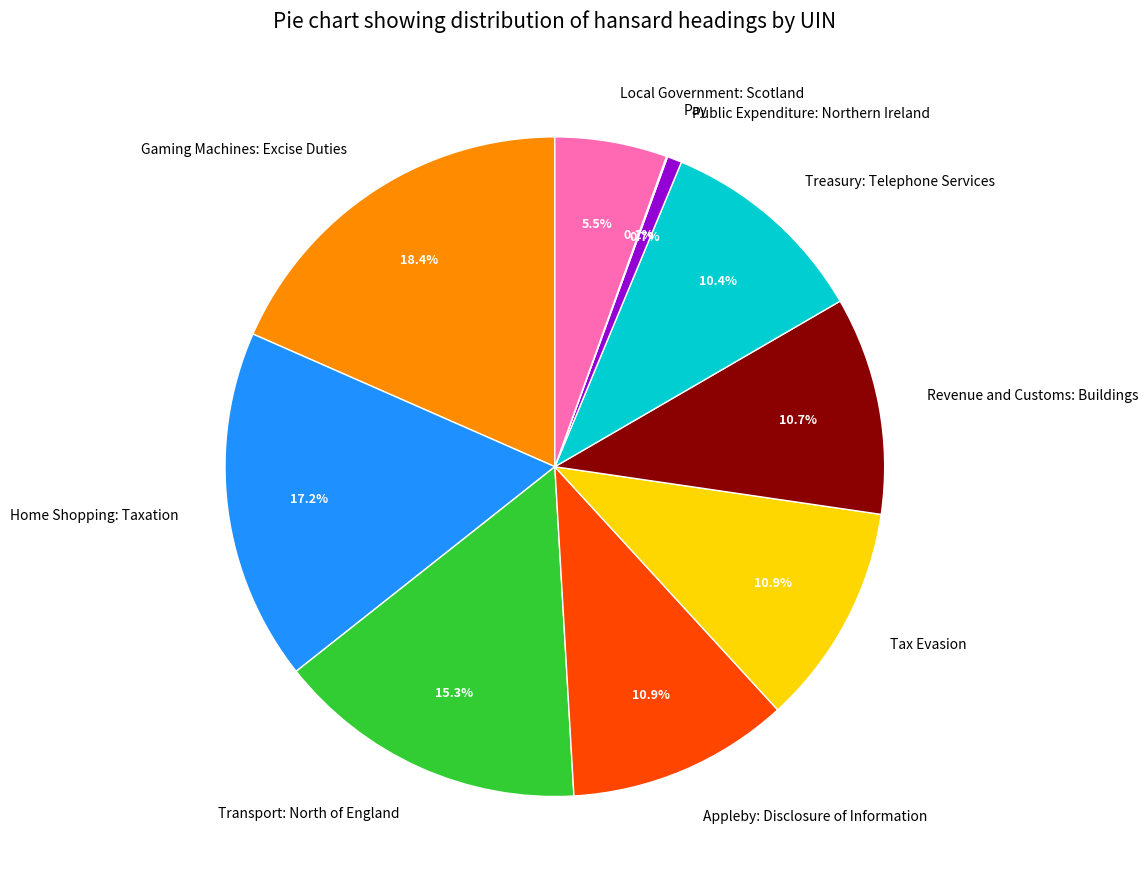

To the nearest percent, what percentage of the pie is Tax Evasion?

11%